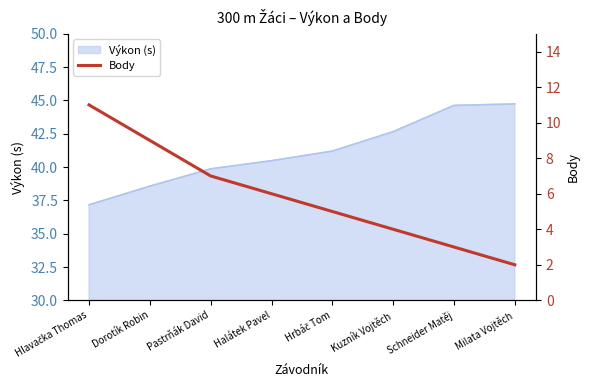

Count the values in the range 4 to 9.

5